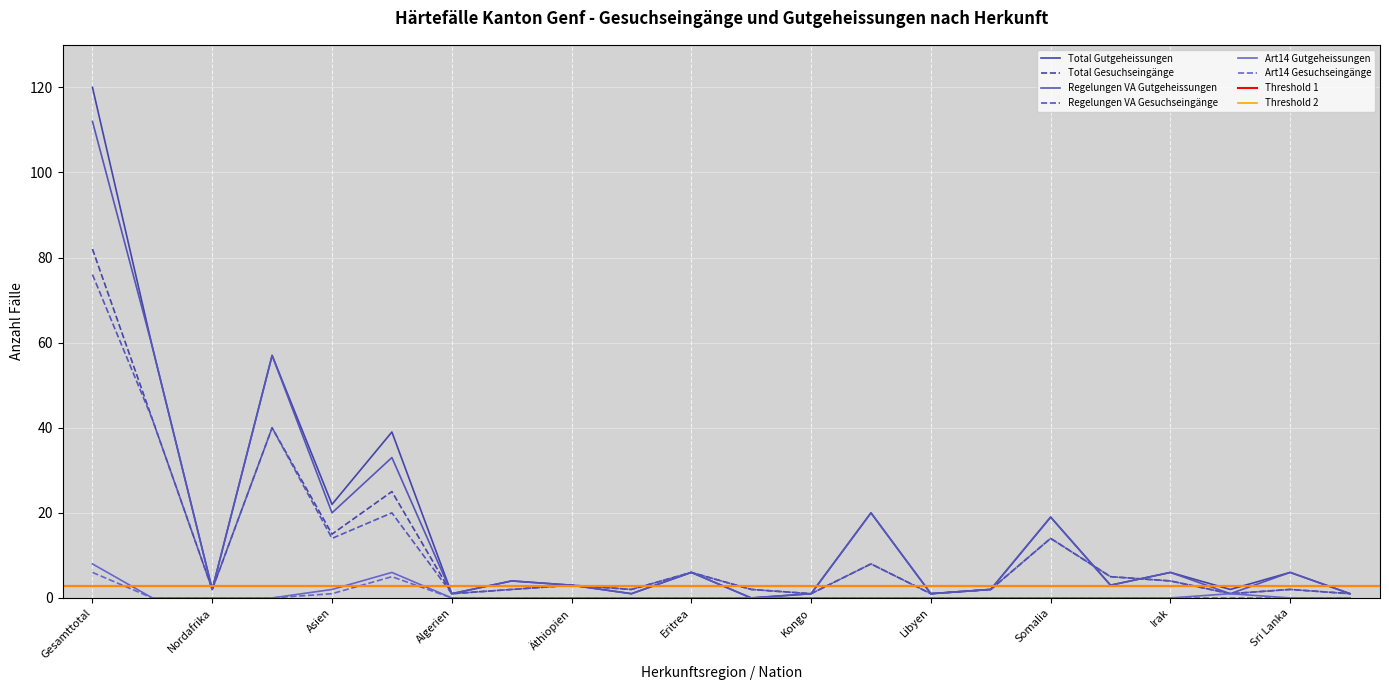

Reading right to left, what are all the values shown in this chart?

Total Gutgeheissungen: Syrien=1	Sri Lanka=6	Iran=2	Irak=6	Afghanistan=3	Somalia=19	Nigeria=2	Libyen=1	Kongo DR=20	Kongo=1	Kamerun=0	Eritrea=6	Côte d'Ivoire=1	Äthiopien=3	Angola=4	Algerien=1	Europa=39	Asien=22	Subsahara=57	Nordafrika=2	Afrika=59	Gesamttotal=120
Total Gesuchseingänge: Syrien=1	Sri Lanka=2	Iran=1	Irak=4	Afghanistan=5	Somalia=14	Nigeria=2	Libyen=1	Kongo DR=8	Kongo=1	Kamerun=2	Eritrea=6	Côte d'Ivoire=2	Äthiopien=3	Angola=2	Algerien=1	Europa=25	Asien=15	Subsahara=40	Nordafrika=2	Afrika=42	Gesamttotal=82
Regelungen VA Gutgeheissungen: Syrien=1	Sri Lanka=6	Iran=1	Irak=6	Afghanistan=3	Somalia=19	Nigeria=2	Libyen=1	Kongo DR=20	Kongo=1	Kamerun=0	Eritrea=6	Côte d'Ivoire=1	Äthiopien=3	Angola=4	Algerien=1	Europa=33	Asien=20	Subsahara=57	Nordafrika=2	Afrika=59	Gesamttotal=112
Regelungen VA Gesuchseingänge: Syrien=1	Sri Lanka=2	Iran=1	Irak=4	Afghanistan=5	Somalia=14	Nigeria=2	Libyen=1	Kongo DR=8	Kongo=1	Kamerun=2	Eritrea=6	Côte d'Ivoire=2	Äthiopien=3	Angola=2	Algerien=1	Europa=20	Asien=14	Subsahara=40	Nordafrika=2	Afrika=42	Gesamttotal=76
Art14 Gutgeheissungen: Syrien=0	Sri Lanka=0	Iran=1	Irak=0	Afghanistan=0	Somalia=0	Nigeria=0	Libyen=0	Kongo DR=0	Kongo=0	Kamerun=0	Eritrea=0	Côte d'Ivoire=0	Äthiopien=0	Angola=0	Algerien=0	Europa=6	Asien=2	Subsahara=0	Nordafrika=0	Afrika=0	Gesamttotal=8
Art14 Gesuchseingänge: Syrien=0	Sri Lanka=0	Iran=0	Irak=0	Afghanistan=0	Somalia=0	Nigeria=0	Libyen=0	Kongo DR=0	Kongo=0	Kamerun=0	Eritrea=0	Côte d'Ivoire=0	Äthiopien=0	Angola=0	Algerien=0	Europa=5	Asien=1	Subsahara=0	Nordafrika=0	Afrika=0	Gesamttotal=6